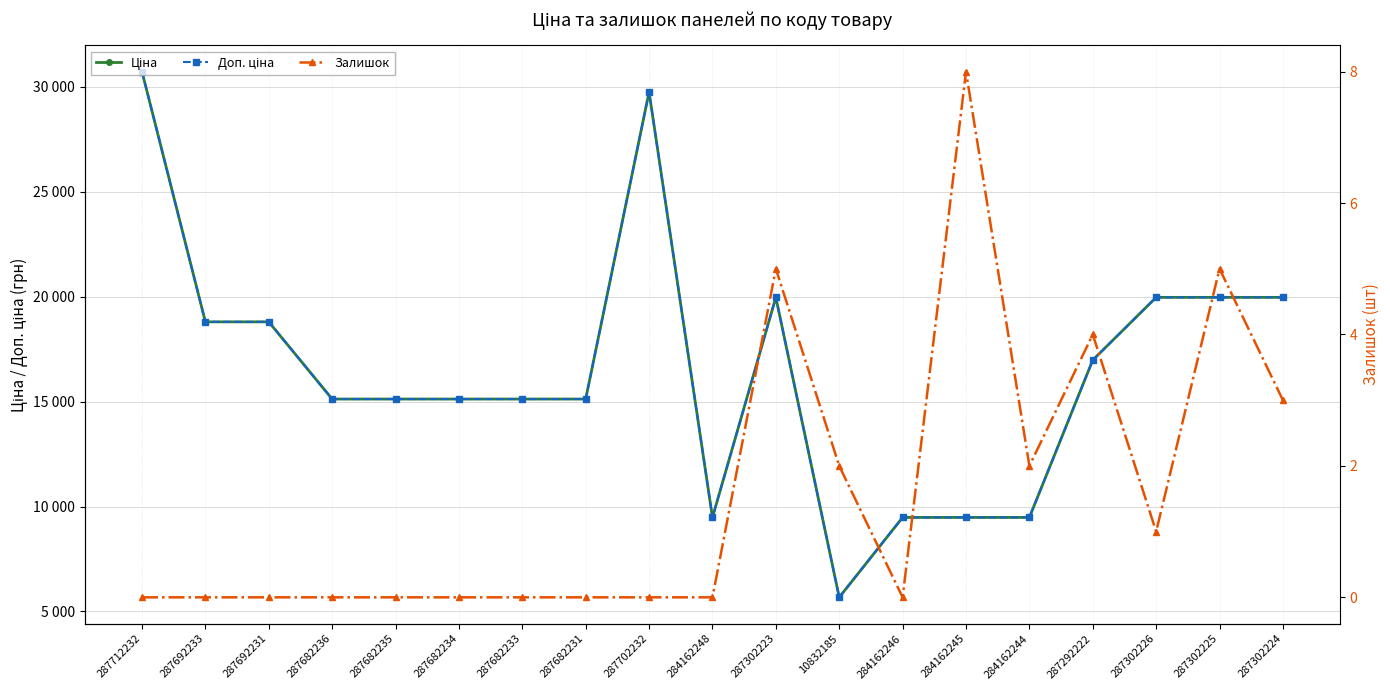

What position from the left is 287682233?

7